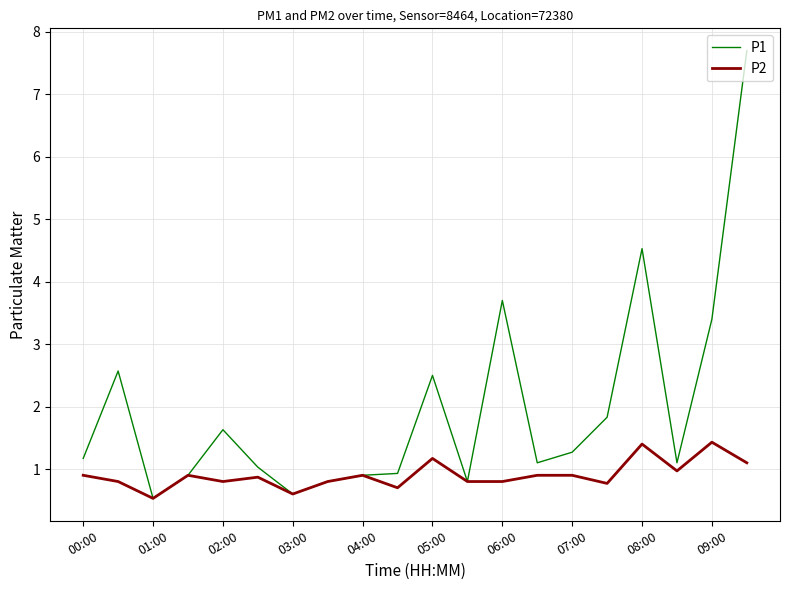

What is the minimum value shown in the chart?

0.5